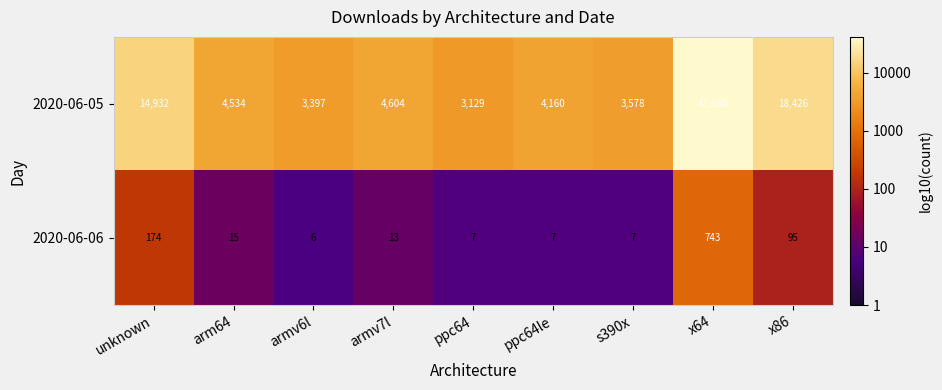

Count the number of categories in the chart.

9